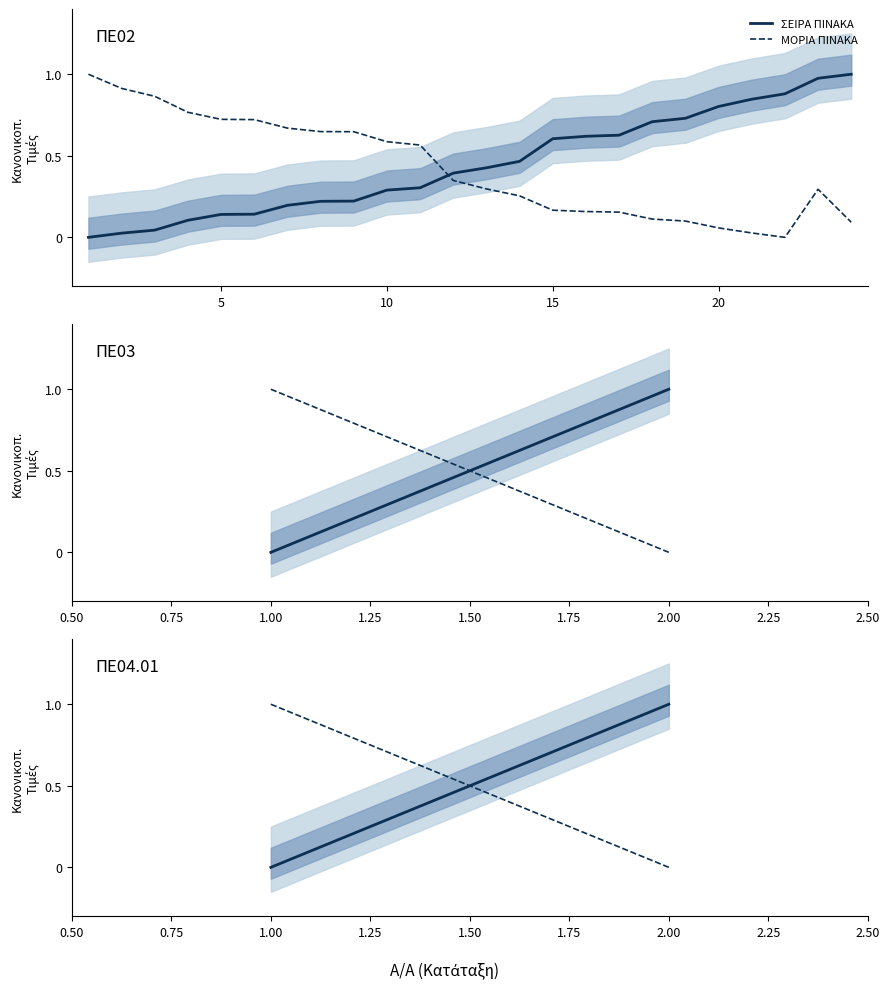

Does the chart have visible grid lines?

No